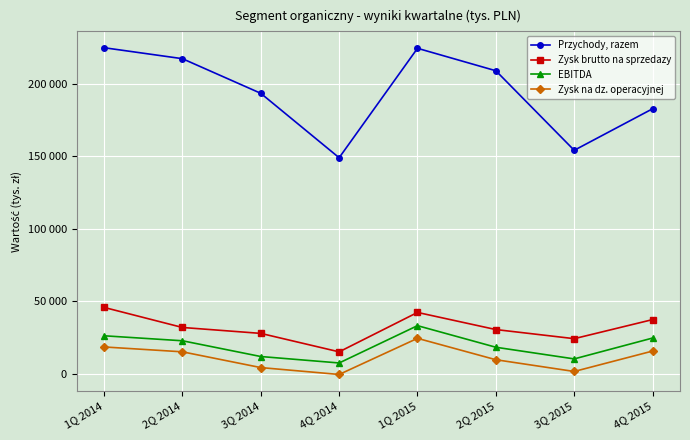

What is the value of the EBITDA point at the 1st from the left?

26050